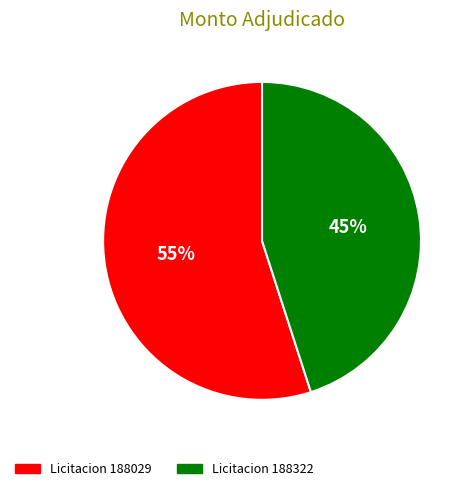

To the nearest percent, what is the difference between the largest and smallest slice percentages?

10%